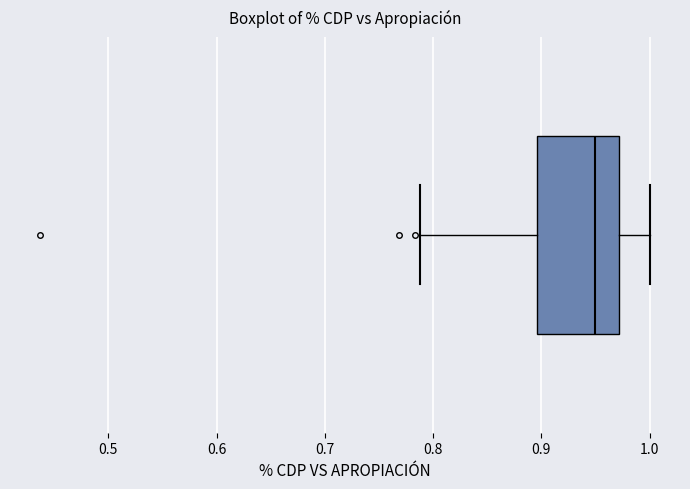

Read this box plot against the x-axis: the position of the median line, the range covered by the box, and the ends of both whiskers. The values are not printed on the chart, so give them approximately, as read against the axis.

median 0.95, box 0.90 to 0.97, whiskers 0.79 to 1.00